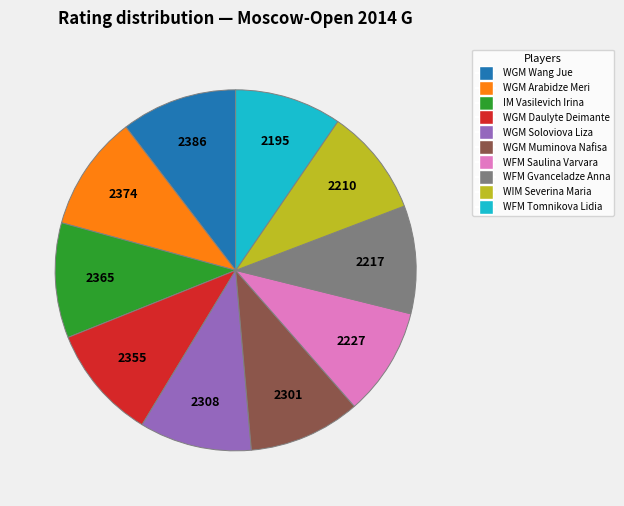

Does WFM Tomnikova Lidia account for over 50% of the chart?

No